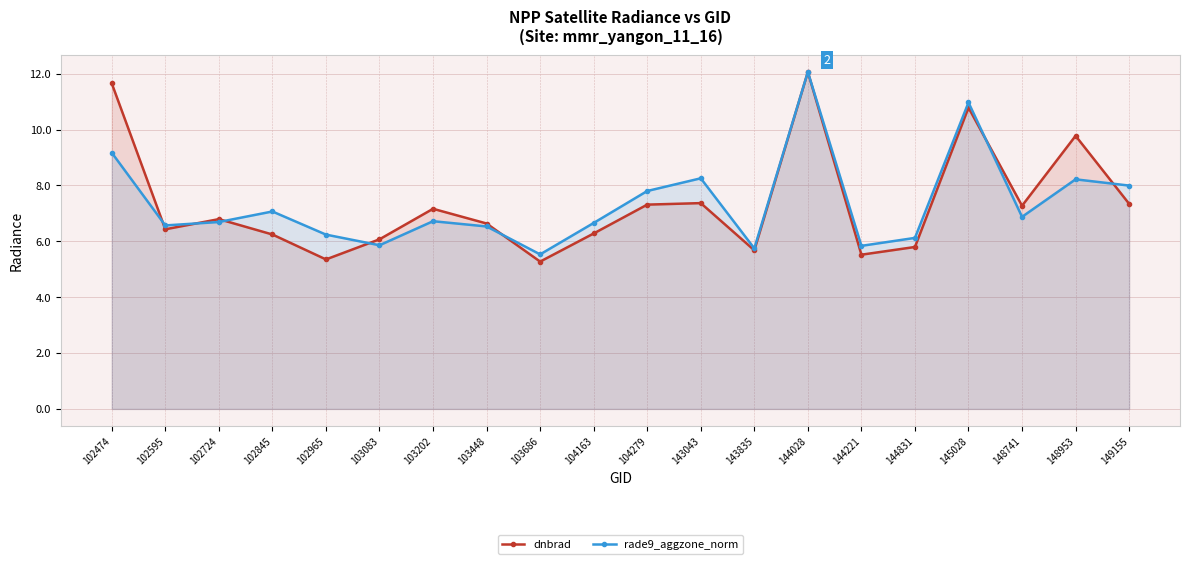

The dnbrad series shows 11.8 at 103448. True or false?

False